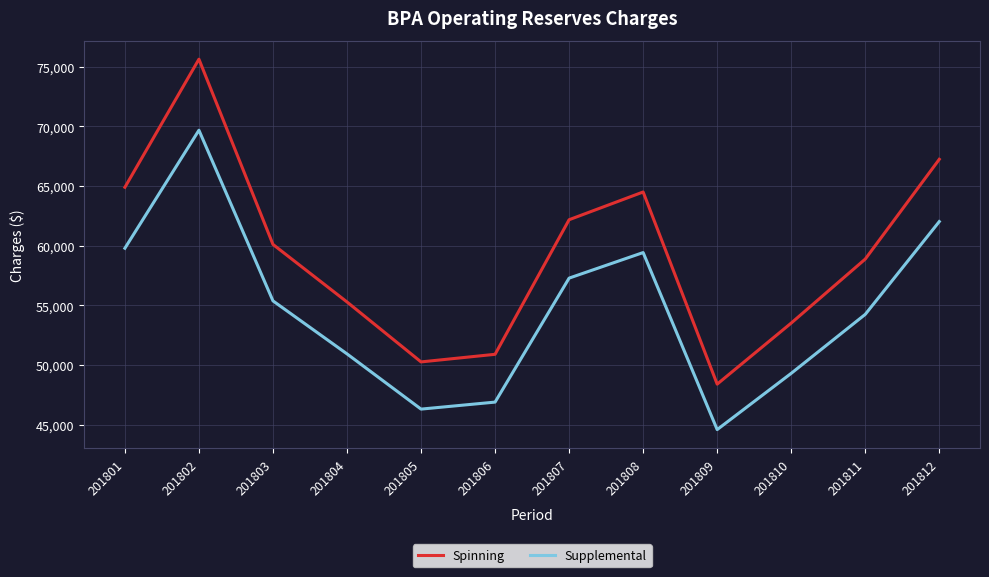

Reading right to left, what are all the values shown in this chart?

Spinning: 201812=67234	201811=58872	201810=53509	201809=48391	201808=64495	201807=62170	201806=50891	201805=50254	201804=55278	201803=60100	201802=75625	201801=64889
Supplemental: 201812=62015	201811=54238	201810=49296	201809=44581	201808=59418	201807=57276	201806=46885	201805=46298	201804=50927	201803=55369	201802=69671	201801=59781